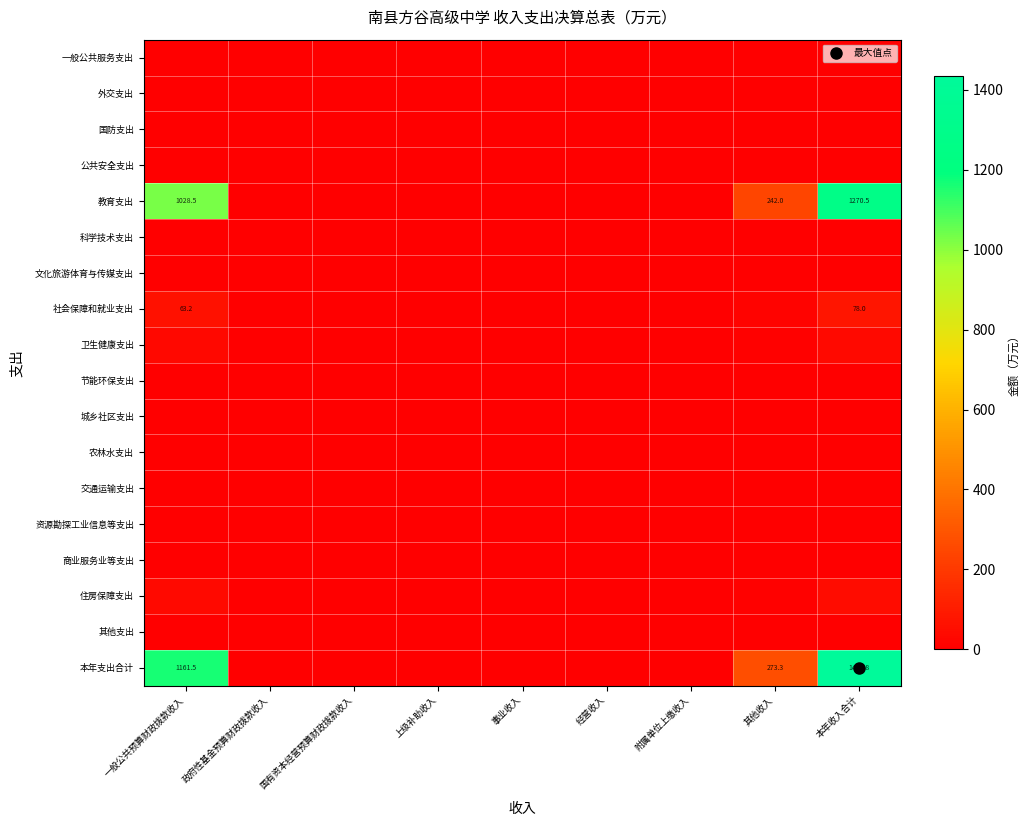

Which series has the largest total across all categories?

本年支出合计